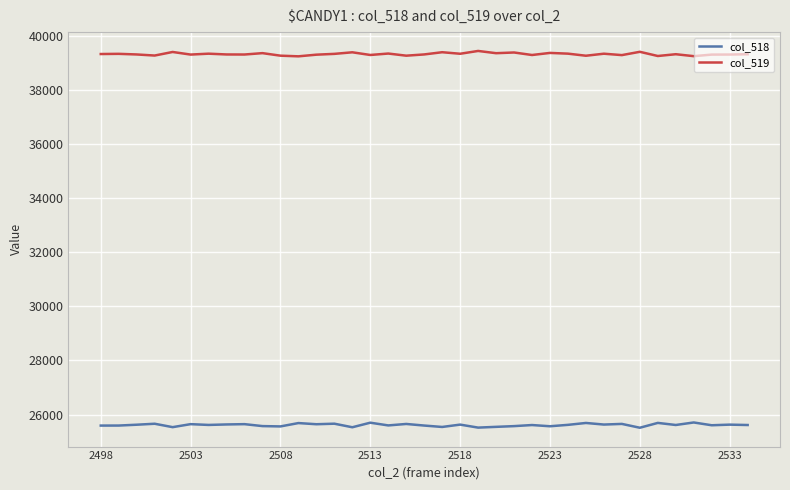

What is the lowest value of the col_518 series?

25510